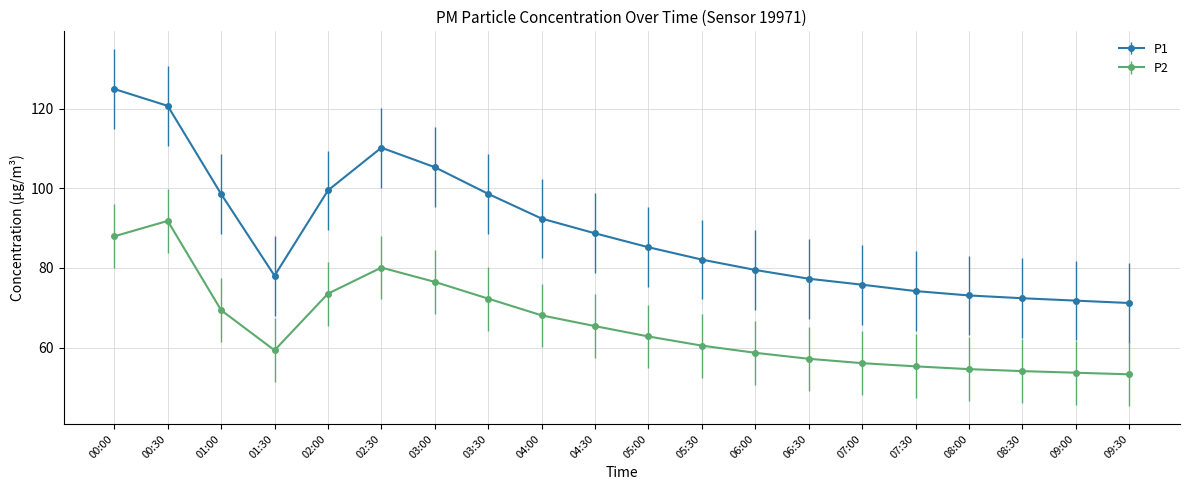

What is the total value across all series at 00:30?

212.5